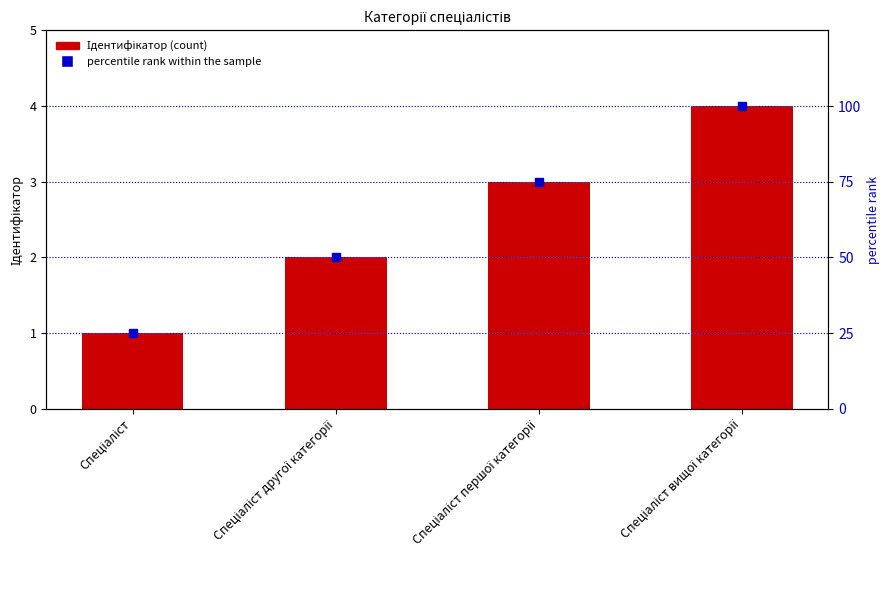

Which series reaches the maximum Y coordinate?

percentile rank within the sample